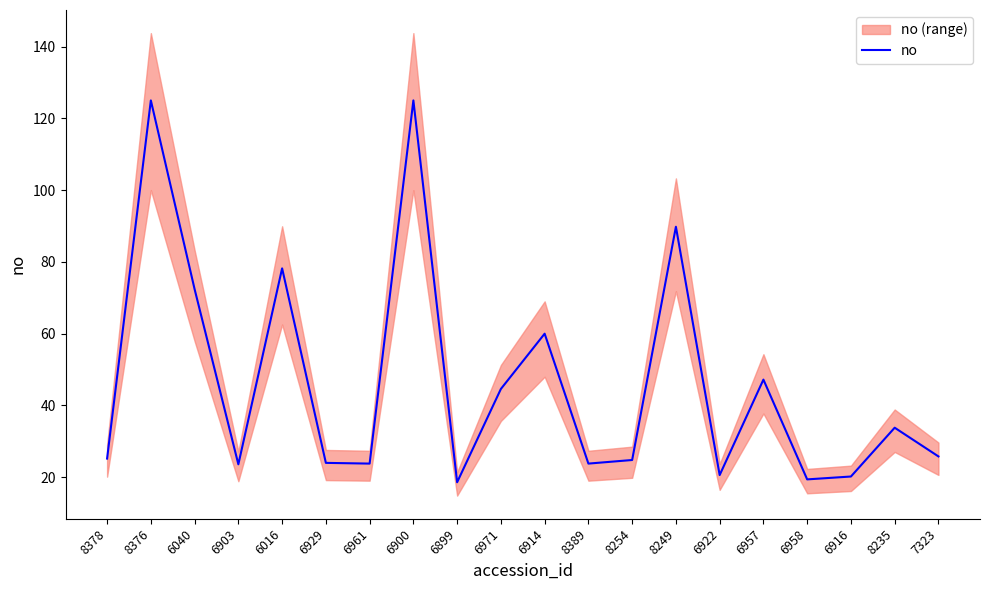

The value at 6900 is 65.4. True or false?

False